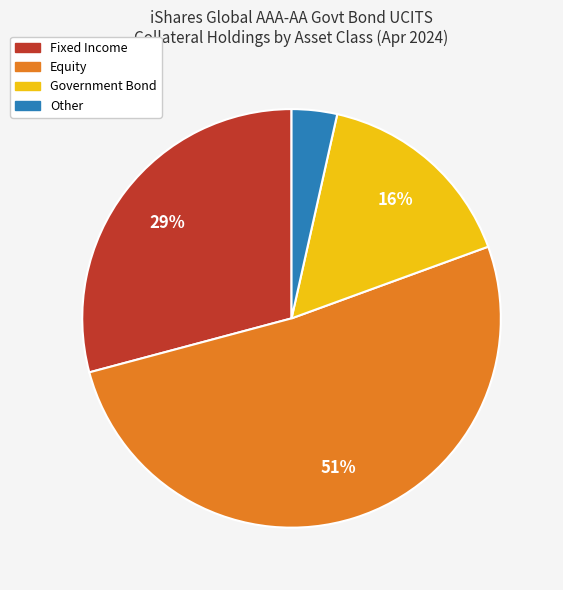

Is there a majority slice in this chart?

Yes